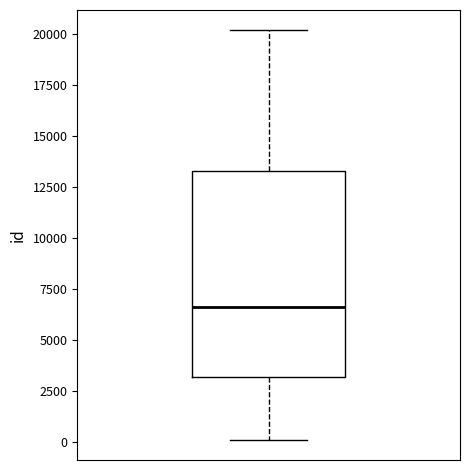

Transcribe this box plot: give where the median line is, the range the box spans, and where the two whiskers end, as read against the y-axis. The values are not printed on the chart, so give them approximately, as read against the axis.

median 6500, box 3000 to 13500, whiskers 0 to 20000